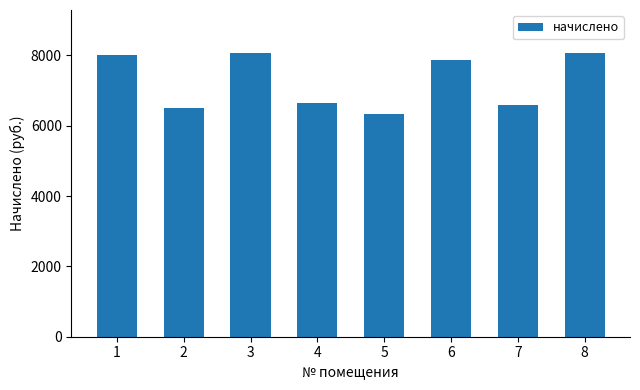

At which label is the value closest to 7211?

4